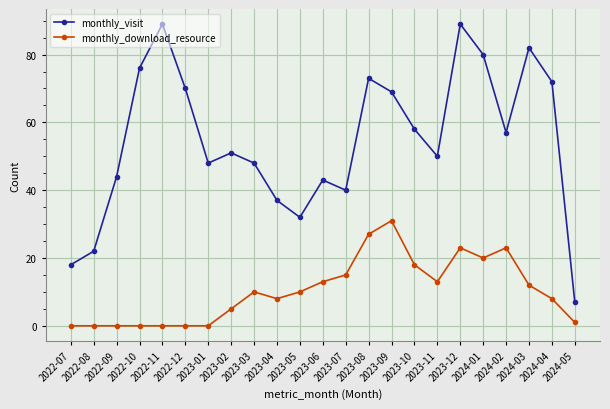

How many series are shown in this chart?

2